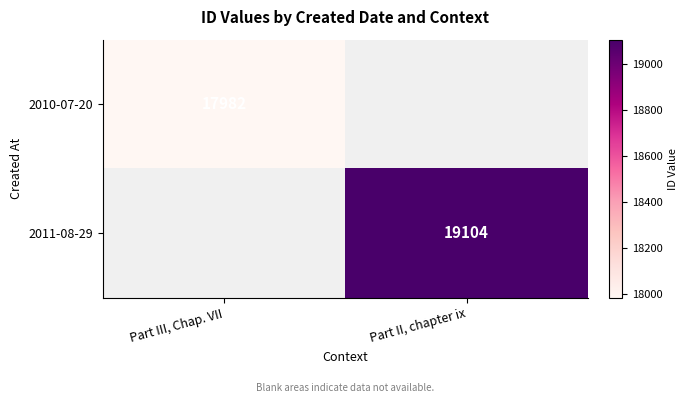

What is the greatest value displayed?

19104.0